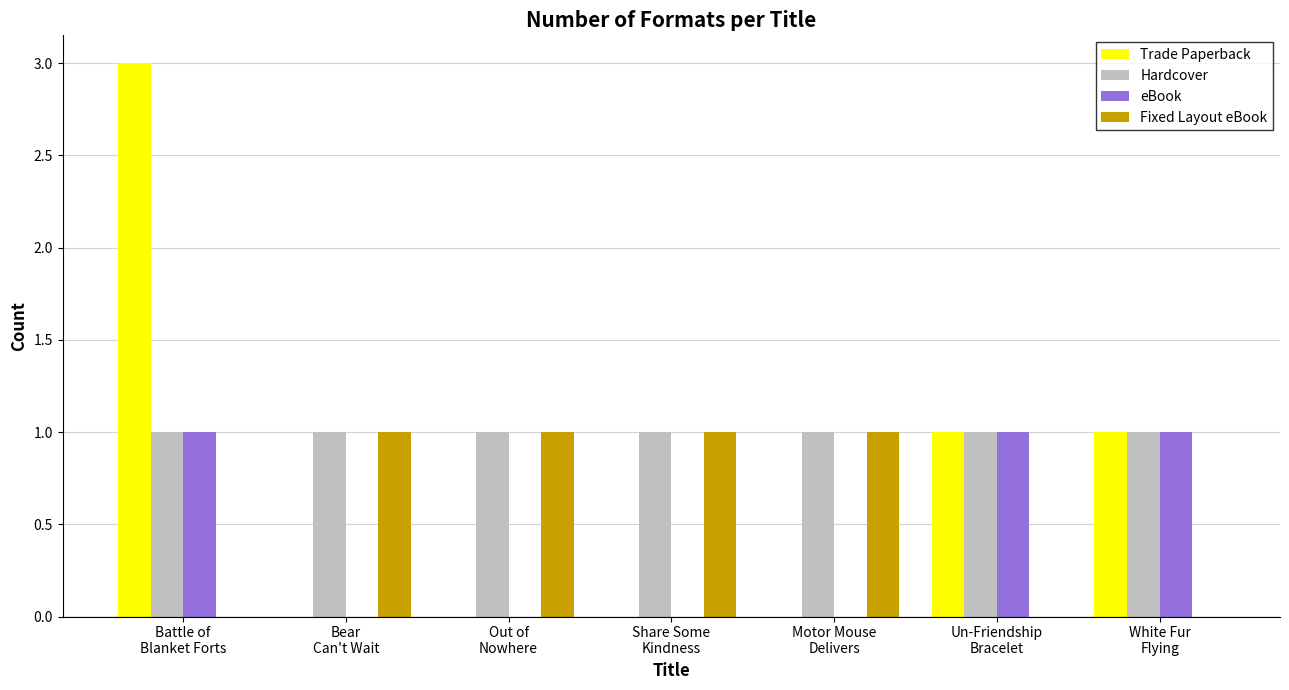

Between Battle of
Blanket Forts and White Fur
Flying, which series saw the biggest shift?

Trade Paperback